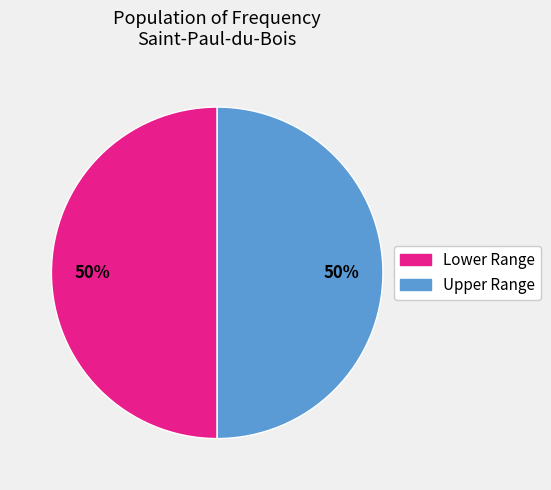

To the nearest percent, what is the average slice percentage?

50%